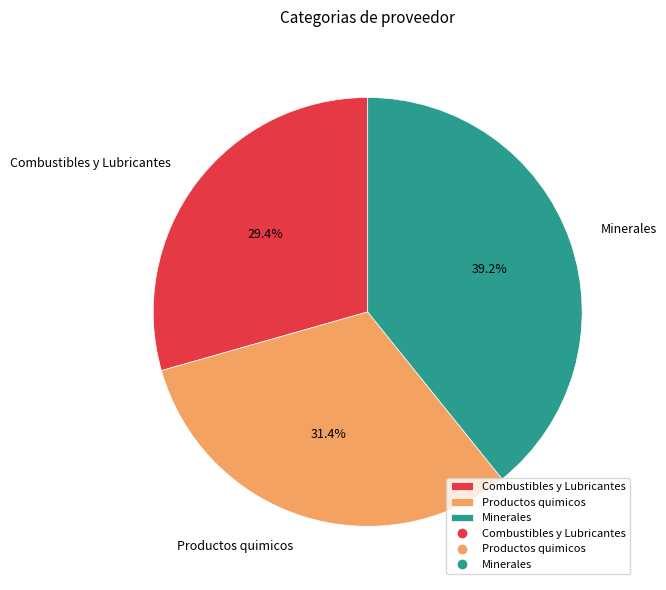

The Minerales slice represents 39% of the pie. True or false?

True